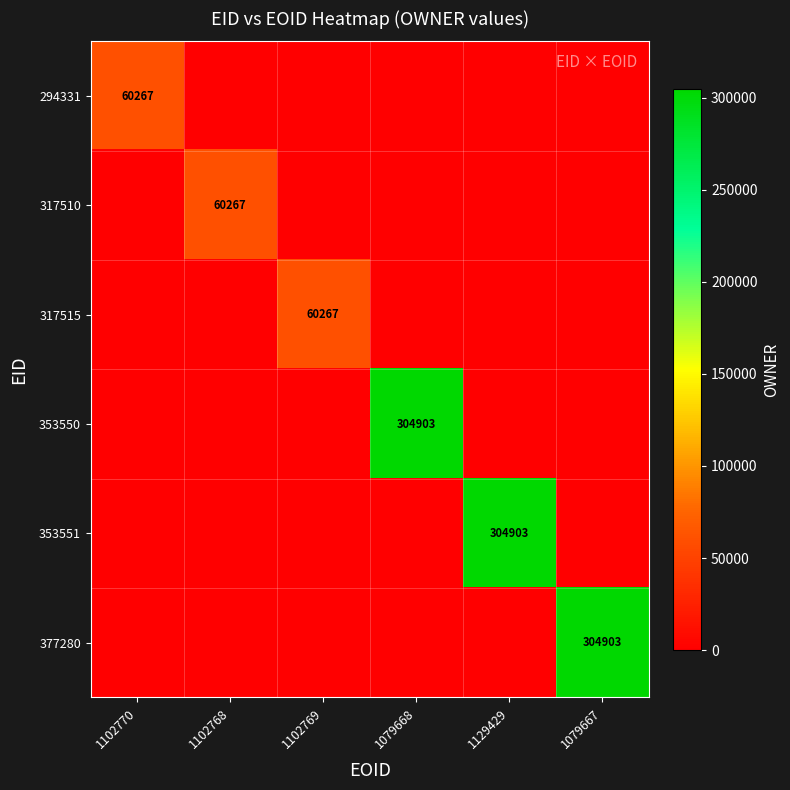

How many categories are shown in the chart?

6